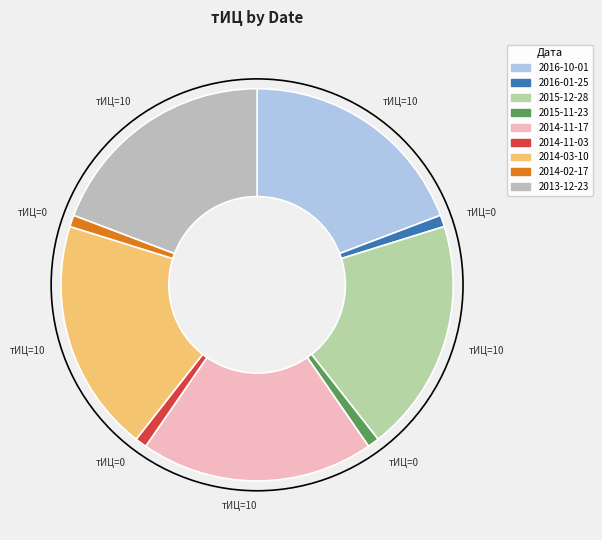

Count the number of slices in the pie.

9